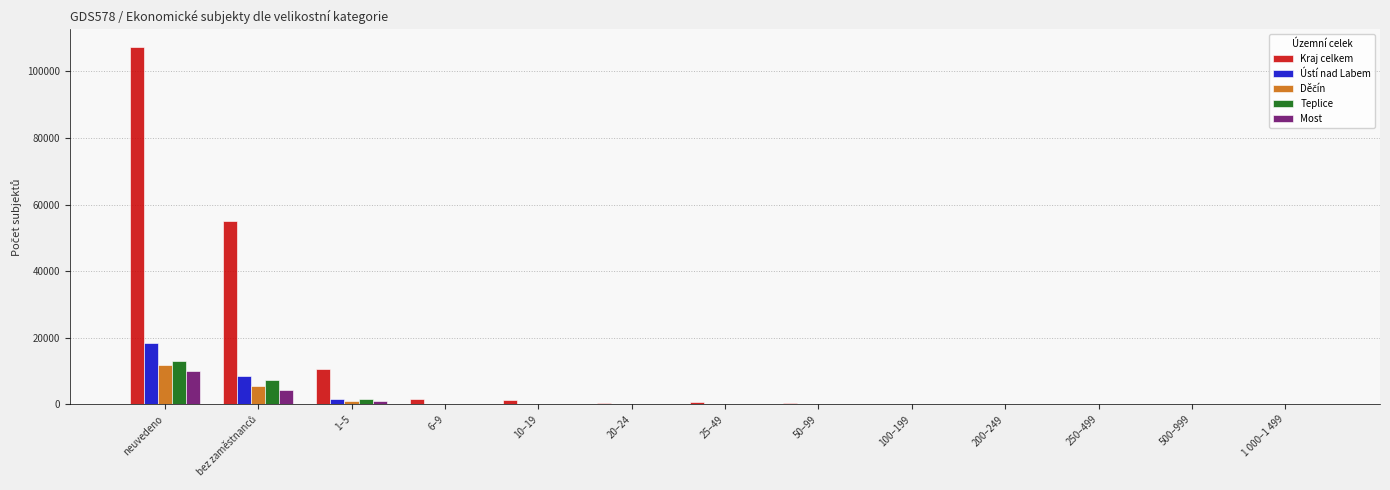

What is the sum of all Most values?

15829